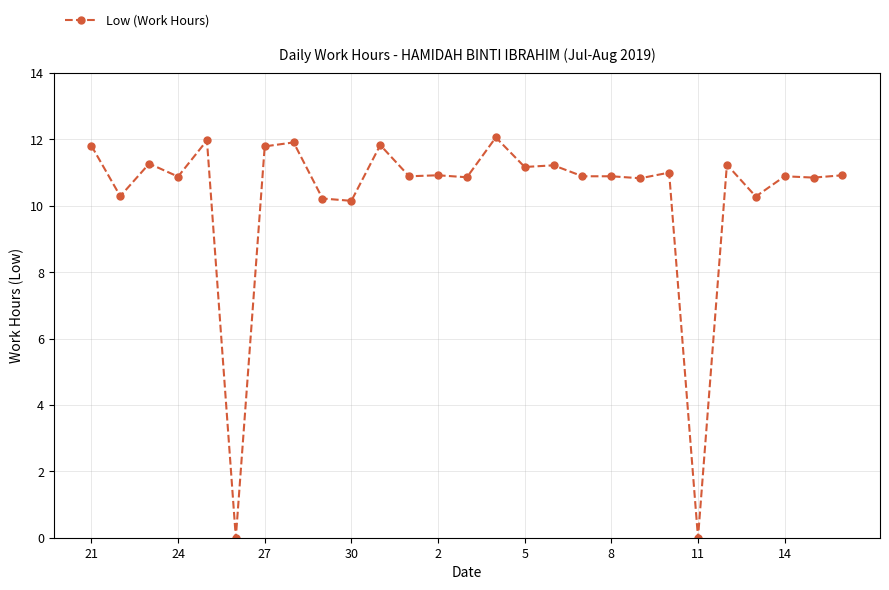

What is the greatest value displayed?

12.1